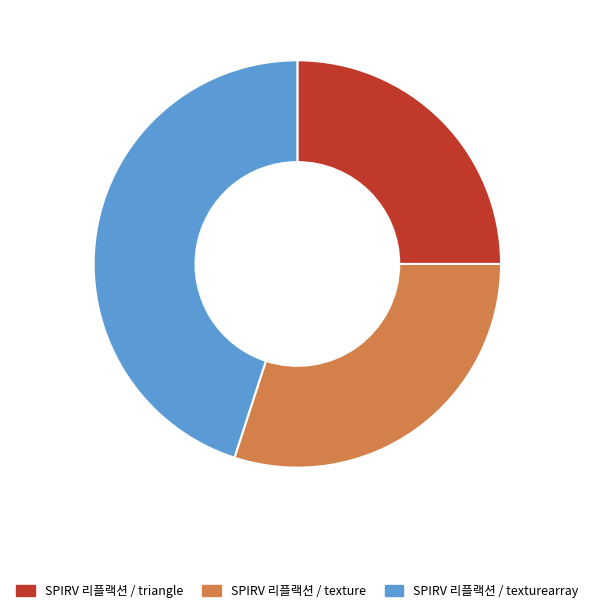

Which slice is the smallest?

SPIRV 리플랙션 / triangle